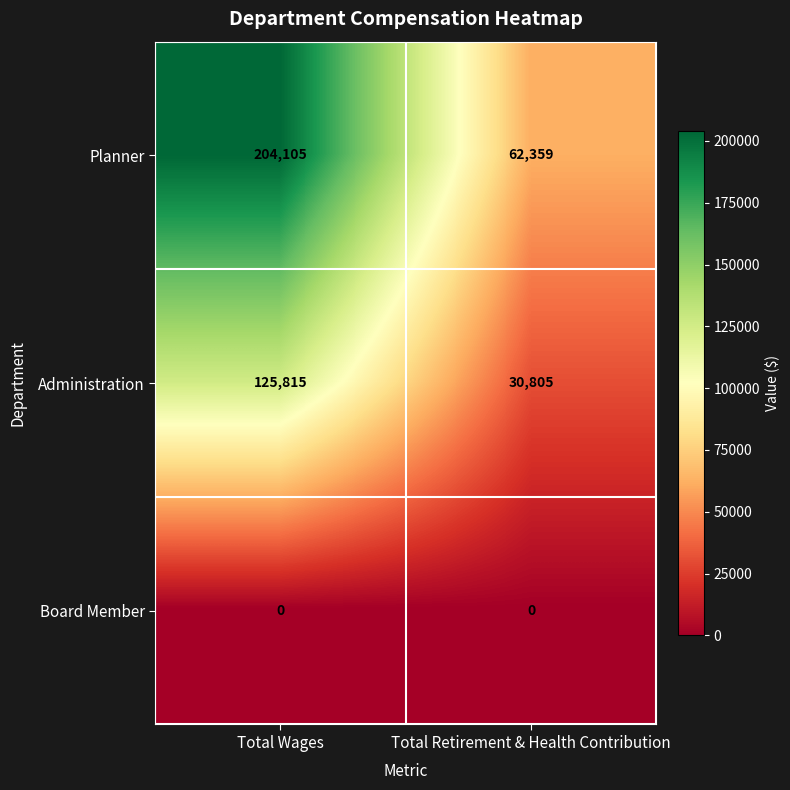

Reading left to right, transcribe all the data shown in this chart.

Planner: Total Wages=204105	Total Retirement & Health Contribution=62359
Administration: Total Wages=125815	Total Retirement & Health Contribution=30805
Board Member: Total Wages=0	Total Retirement & Health Contribution=0